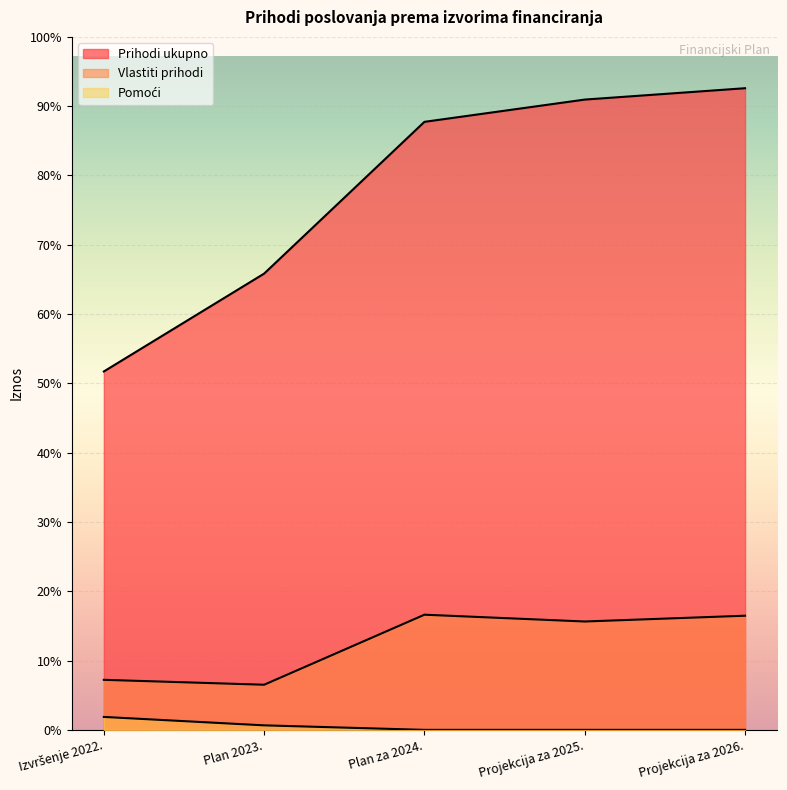

Which has a higher value, Projekcija za 2025. or Plan za 2024.?

Projekcija za 2025.